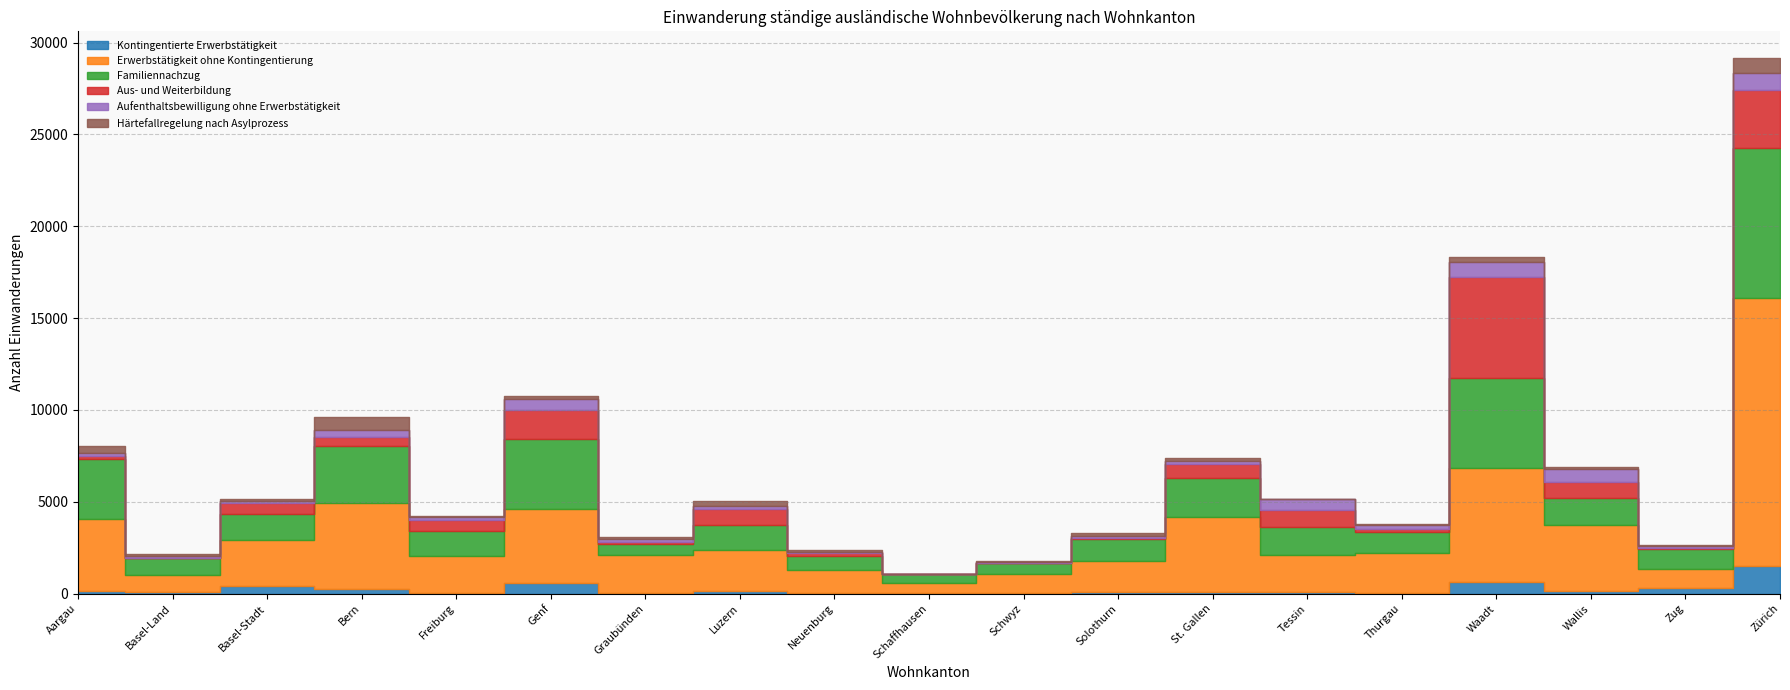

Reading left to right, what are all the values shown in this chart?

Kontingentierte Erwerbstätigkeit: Aargau=142	Basel-Land=79	Basel-Stadt=441	Bern=256	Freiburg=46	Genf=570	Graubünden=61	Luzern=116	Neuenburg=53	Schaffhausen=28	Schwyz=50	Solothurn=85	St. Gallen=104	Tessin=96	Thurgau=49	Waadt=606	Wallis=140	Zug=279	Zürich=1487
Erwerbstätigkeit ohne Kontingentierung: Aargau=3931	Basel-Land=959	Basel-Stadt=2468	Bern=4686	Freiburg=1984	Genf=4020	Graubünden=2043	Luzern=2240	Neuenburg=1219	Schaffhausen=565	Schwyz=1037	Solothurn=1714	St. Gallen=4045	Tessin=1984	Thurgau=2157	Waadt=6254	Wallis=3595	Zug=1046	Zürich=14622
Familiennachzug: Aargau=3245	Basel-Land=888	Basel-Stadt=1452	Bern=3100	Freiburg=1377	Genf=3841	Graubünden=606	Luzern=1386	Neuenburg=753	Schaffhausen=456	Schwyz=555	Solothurn=1198	St. Gallen=2122	Tessin=1536	Thurgau=1151	Waadt=4868	Wallis=1456	Zug=1103	Zürich=8175
Aus- und Weiterbildung: Aargau=174	Basel-Land=35	Basel-Stadt=555	Bern=492	Freiburg=579	Genf=1554	Graubünden=97	Luzern=876	Neuenburg=202	Schaffhausen=8	Schwyz=7	Solothurn=48	St. Gallen=764	Tessin=951	Thurgau=148	Waadt=5523	Wallis=894	Zug=54	Zürich=3149
Aufenthaltsbewilligung ohne Erwerbstätigkeit: Aargau=185	Basel-Land=111	Basel-Stadt=145	Bern=396	Freiburg=168	Genf=613	Graubünden=149	Luzern=137	Neuenburg=66	Schaffhausen=16	Schwyz=89	Solothurn=99	St. Gallen=211	Tessin=565	Thurgau=235	Waadt=801	Wallis=707	Zug=92	Zürich=939
Härtefallregelung nach Asylprozess: Aargau=382	Basel-Land=87	Basel-Stadt=108	Bern=663	Freiburg=61	Genf=150	Graubünden=104	Luzern=311	Neuenburg=59	Schaffhausen=19	Schwyz=58	Solothurn=160	St. Gallen=140	Tessin=15	Thurgau=76	Waadt=298	Wallis=87	Zug=65	Zürich=785